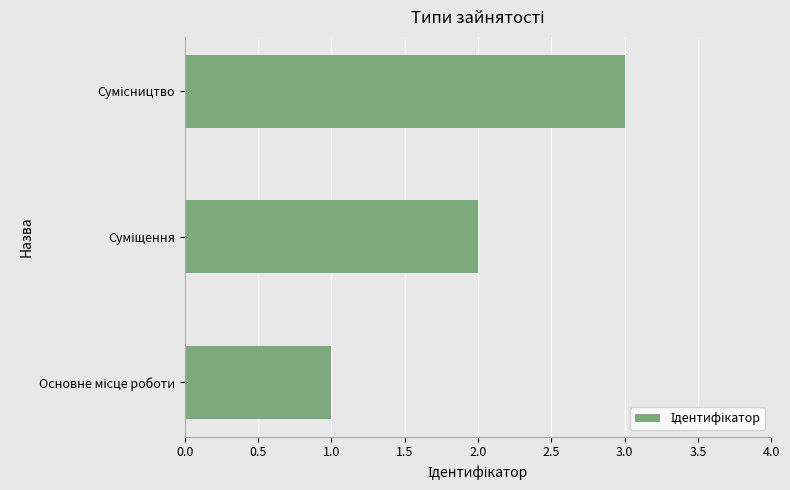

How many bars are there in total?

3